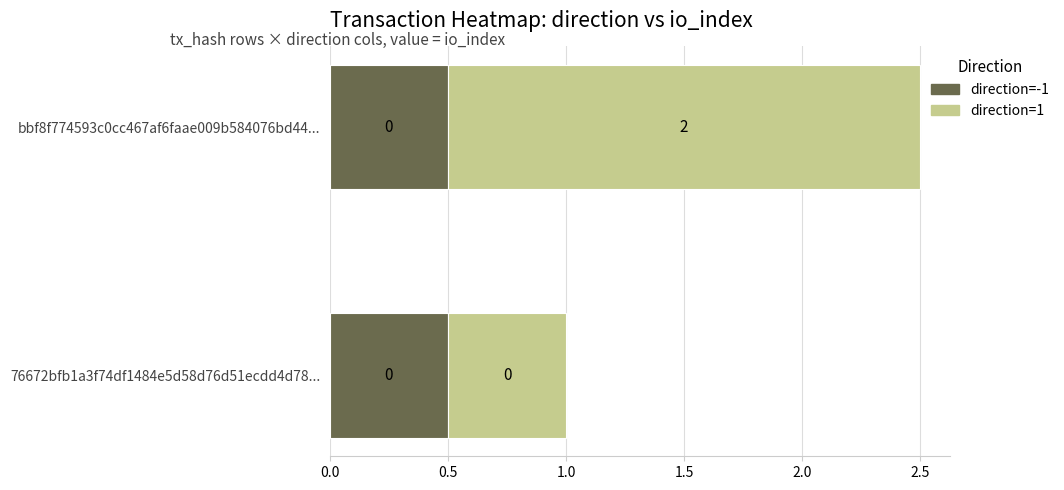

Reading right to left, transcribe all the data shown in this chart.

76672bfb1a3f74df1484e5d58d76d51ecdd4d78: 0	0
bbf8f774593c0cc467af6faae009b584076bd44: 2	0